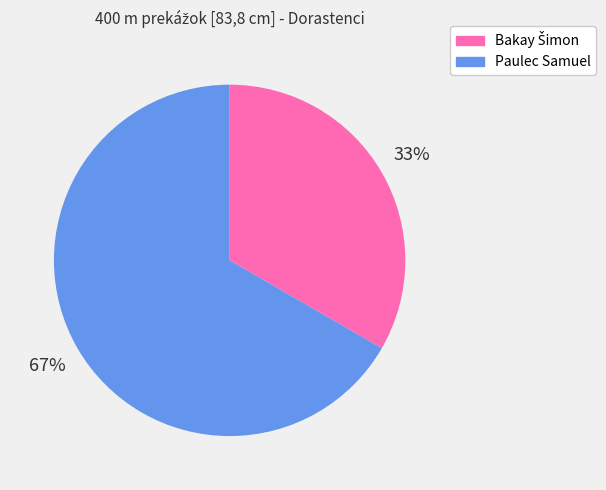

To the nearest percent, what is the average slice percentage?

50%